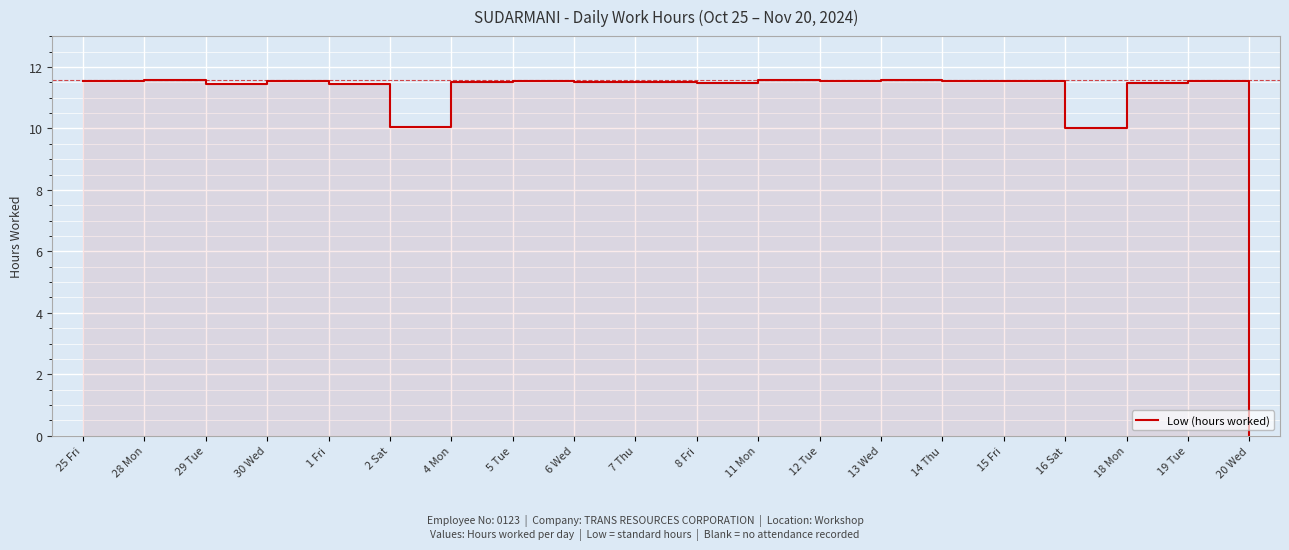

How many values exceed 11?

17